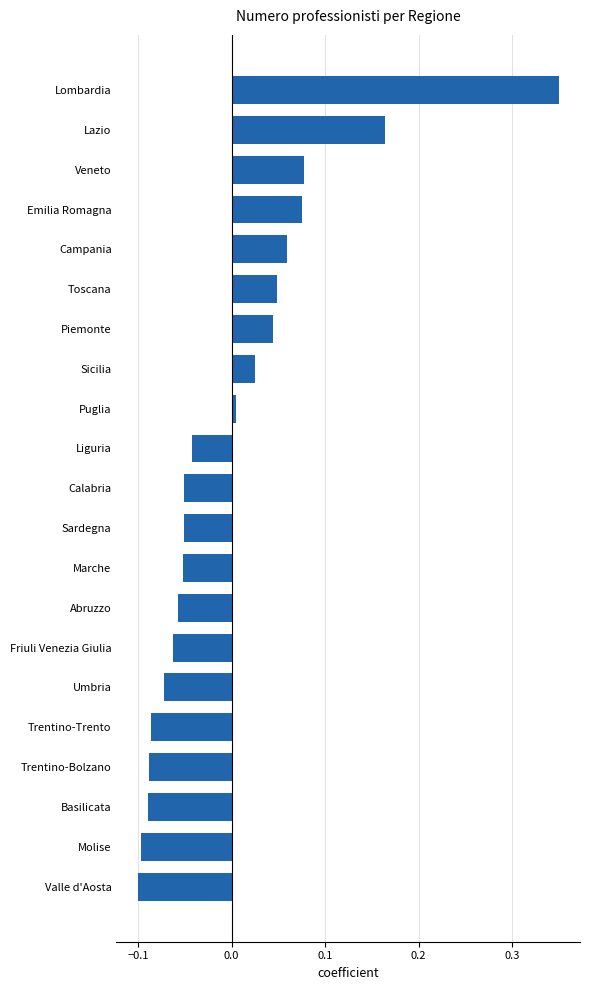

Which label corresponds to the largest value in the chart?

Lombardia